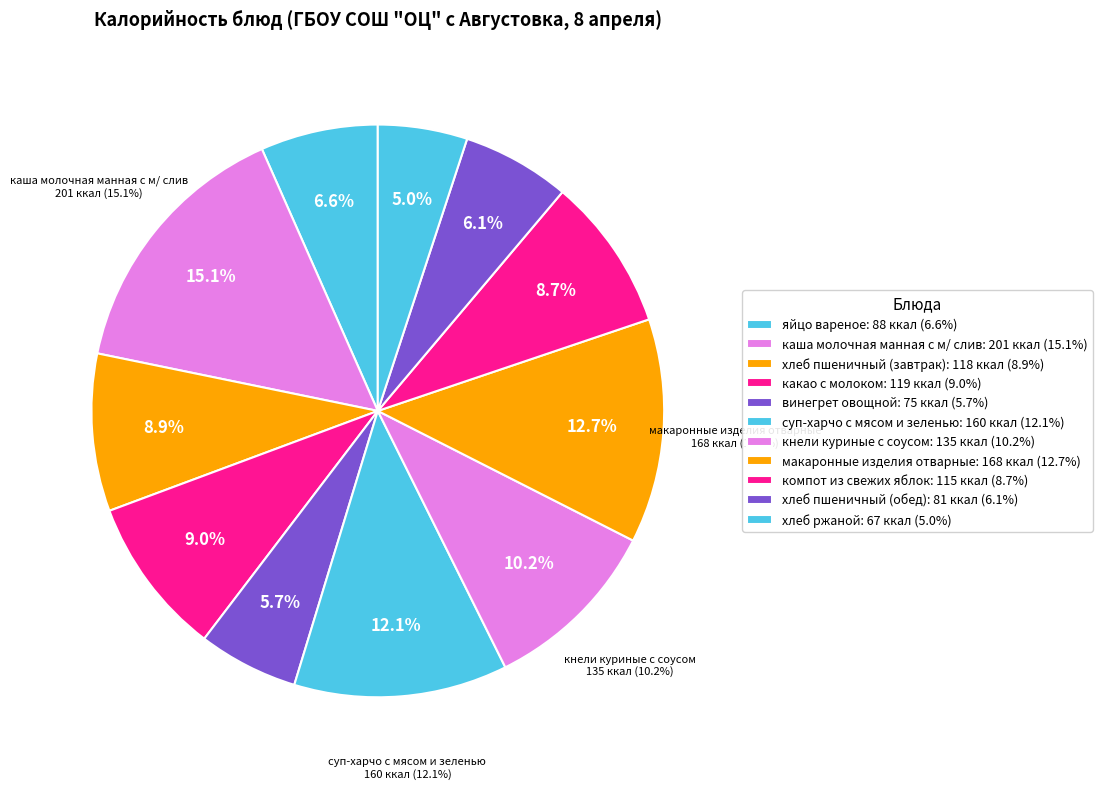

Does хлеб ржаной represent more than half of the total?

No